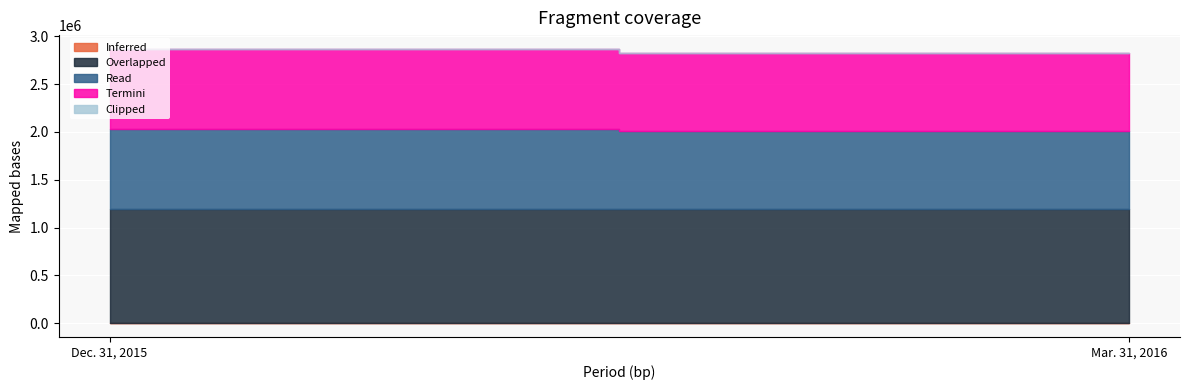

What is the sum of the Read values at Dec. 31, 2015 and Mar. 31, 2016?

1649816